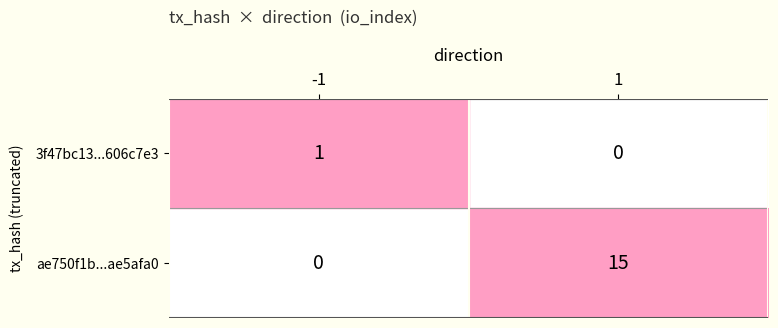

Which series has the largest range (max minus min)?

ae750f1b...ae5afa0